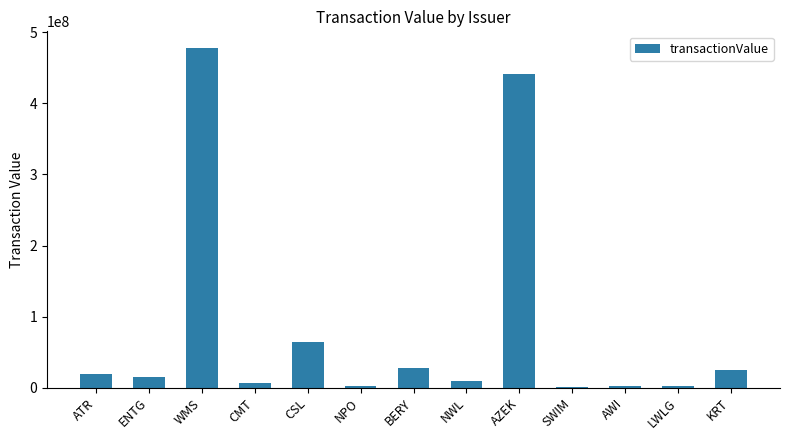

What is the change in value from CSL to BERY?

-36545794